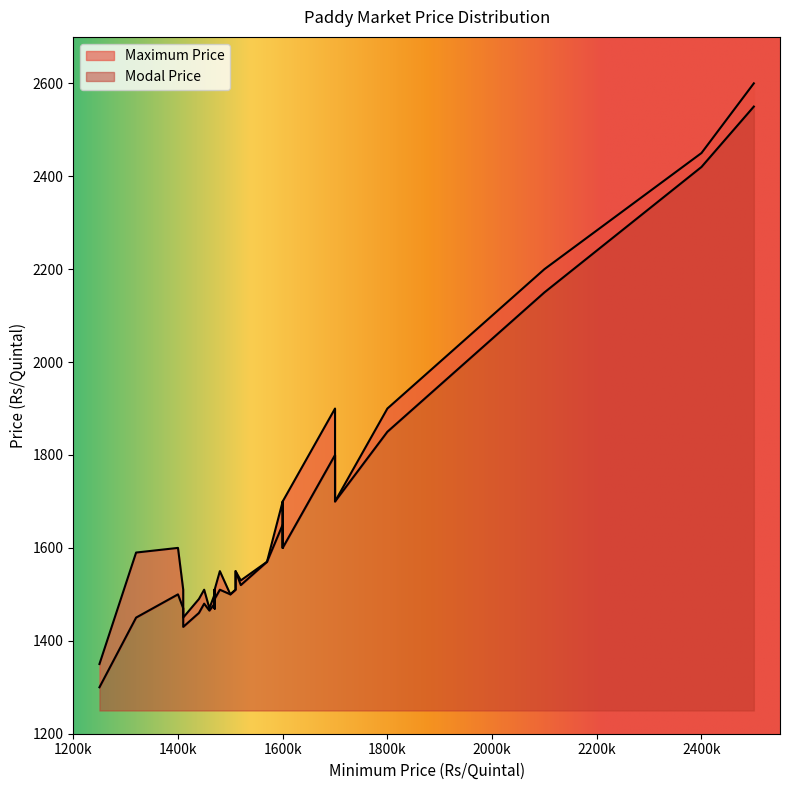

What is the sum of the Modal Price values at 33 and 3?

2920